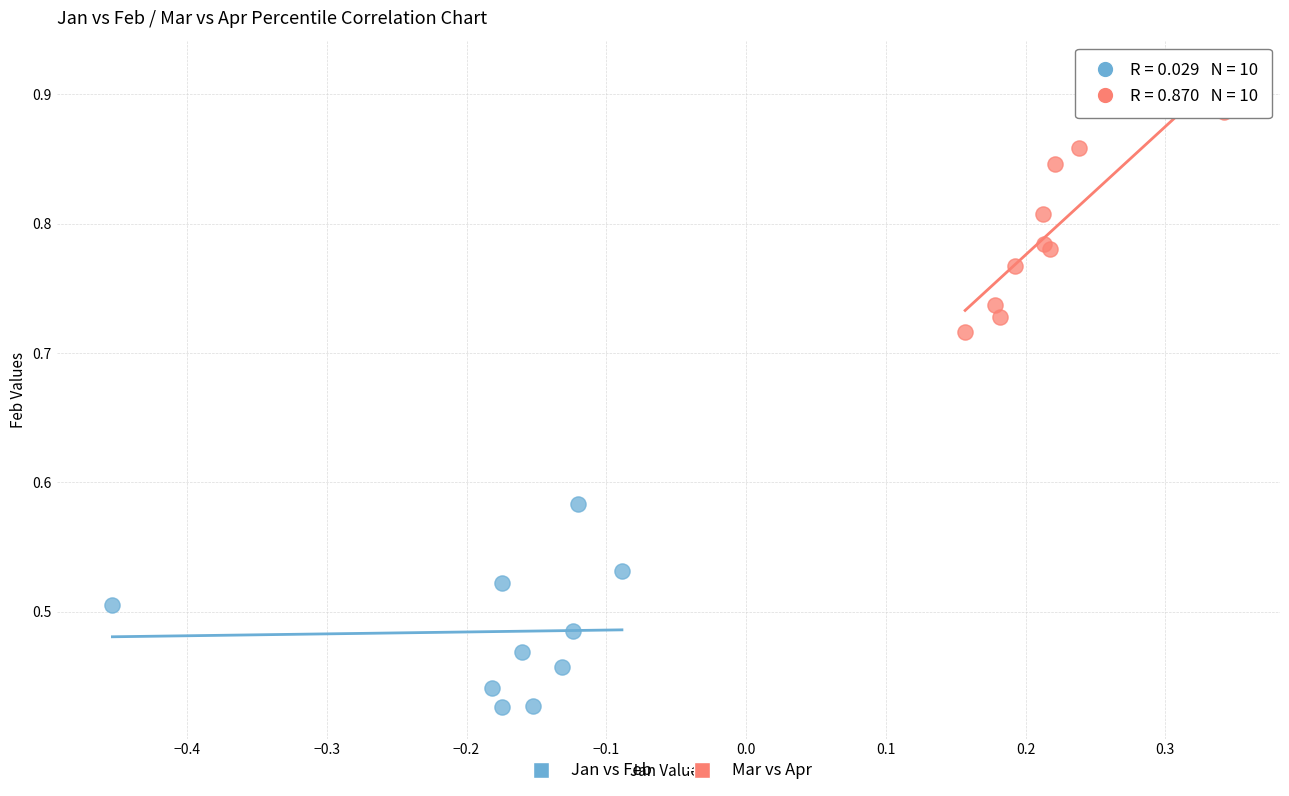

Which series has the widest spread of Y values?

Mar vs Apr